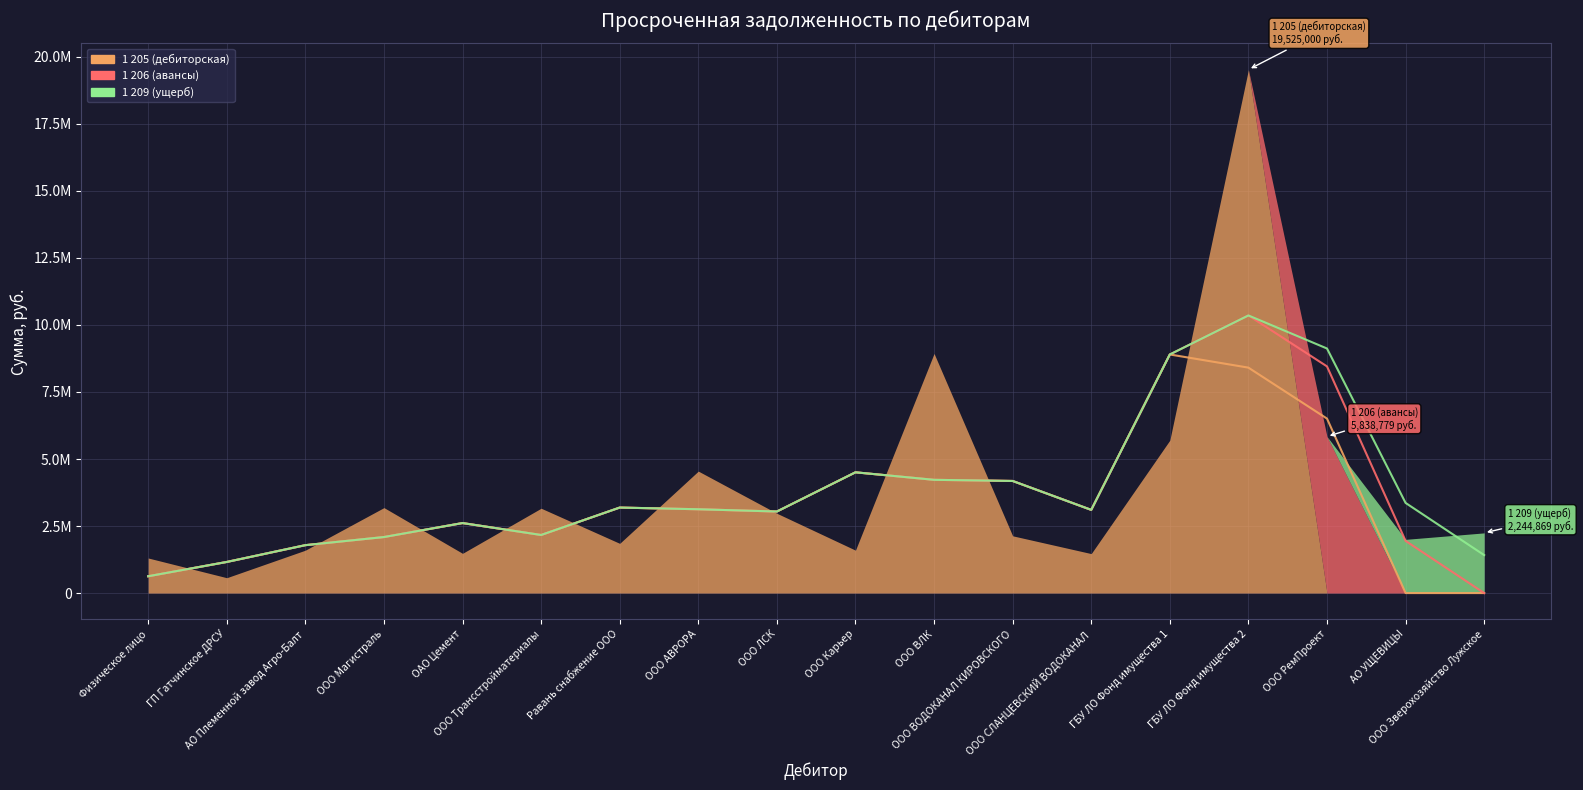

The 1 205 (дебиторская) (скольз. среднее) series shows 4504165.3 at ООО Карьер. True or false?

True